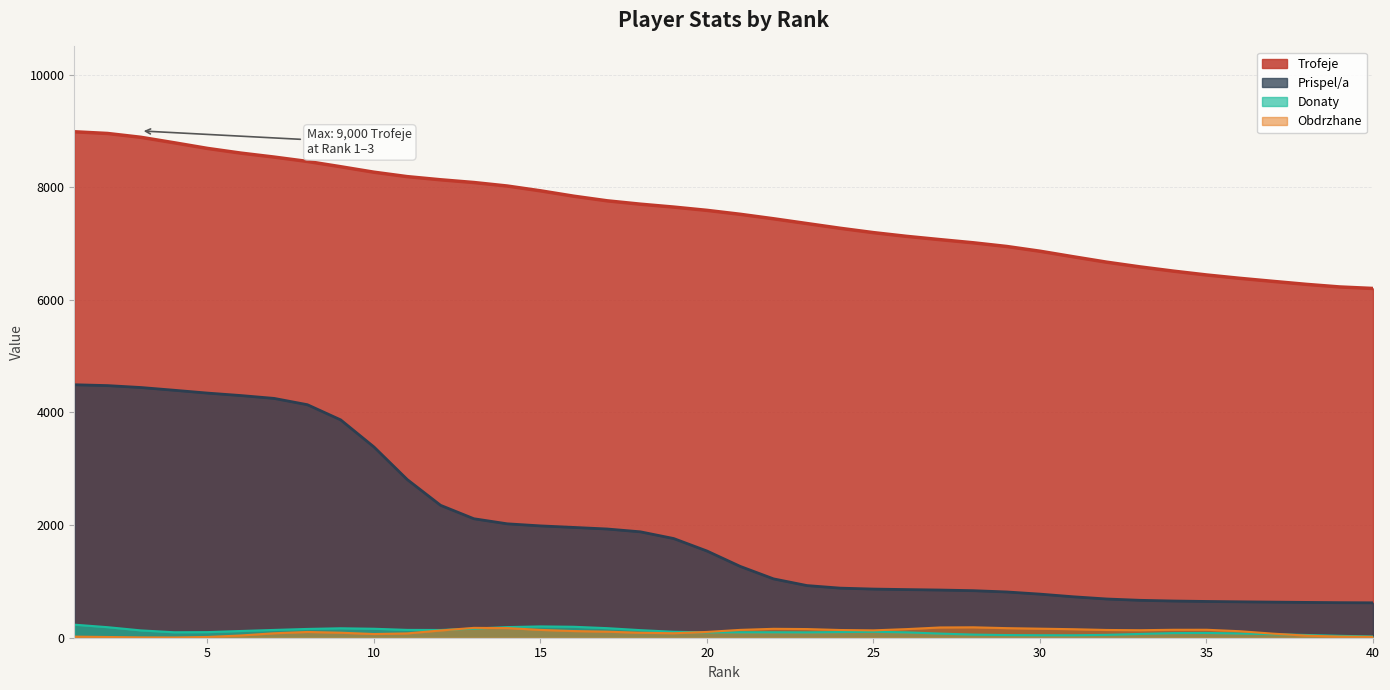

At 32, list the series in order from smallest to largest.

Prispel/a, Trofeje